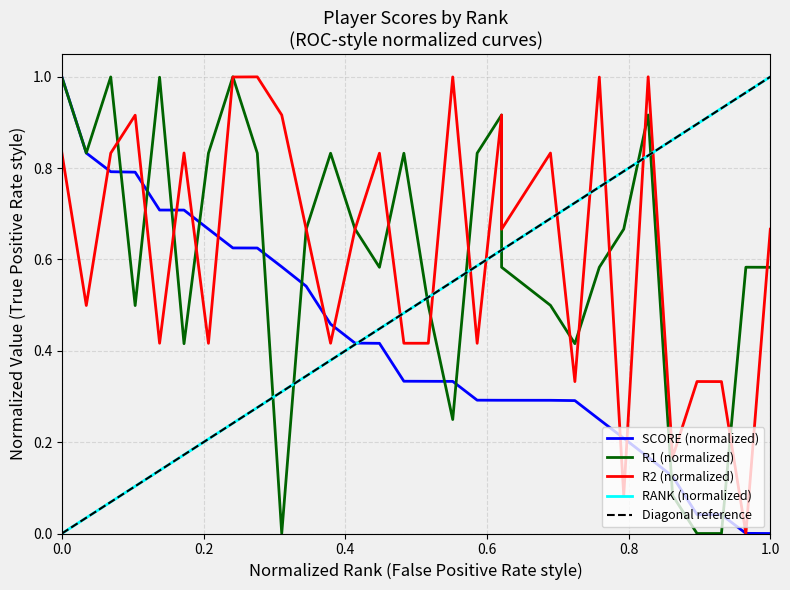

At how many categories does at least one series exceed 0?

30